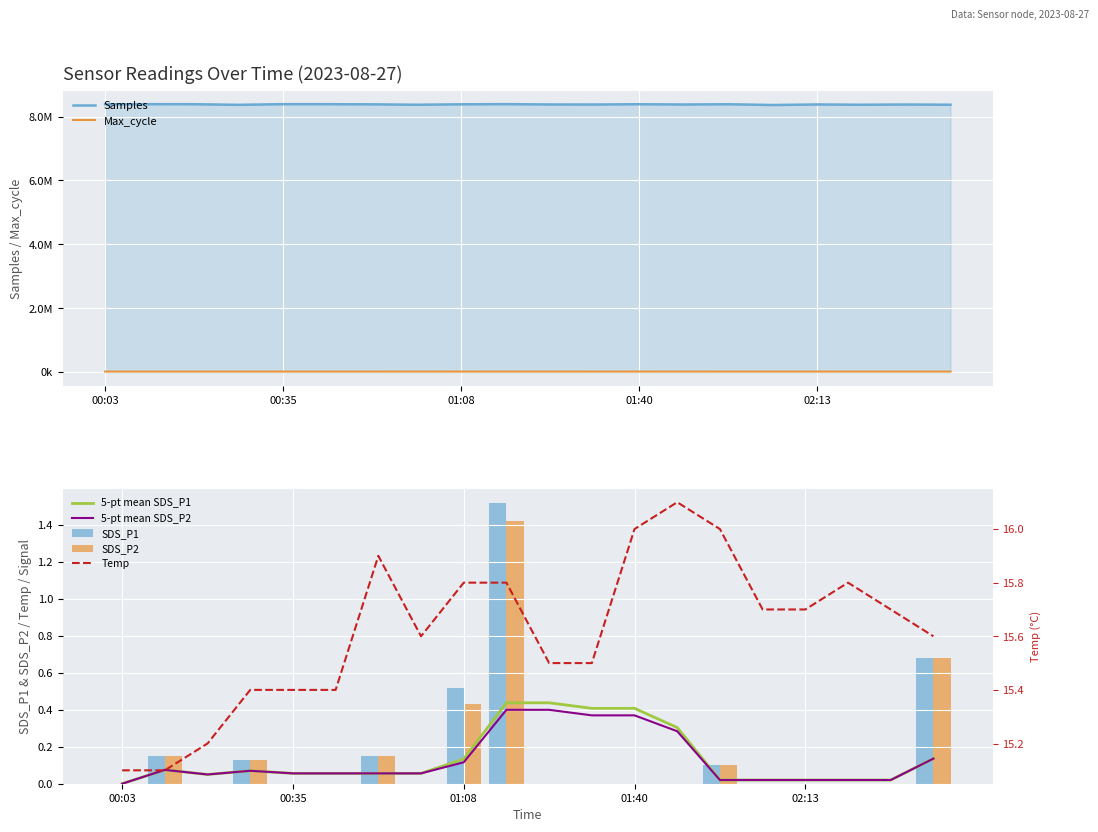

Reading left to right, what are all the values shown in this chart?

Samples: 00:03=8383794.0	00:11=8388210.0	00:19=8386847.0	00:27=8367073.0	00:35=8388391.0	00:43=8387674.0	00:51=8383004.0	00:59=8369996.0	01:08=8383452.0	01:16=8389397.0	01:24=8378306.0	01:32=8377178.0	01:40=8386084.0	01:48=8377483.0	01:57=8385628.0	02:05=8361440.0	02:13=8378871.0	02:21=8370502.0	02:29=8377208.0	02:37=8370808.0
Max_cycle: 00:03=20092.0	00:11=20021.0	00:19=20025.0	00:27=20112.0	00:35=20024.0	00:43=20040.0	00:51=20028.0	00:59=20524.0	01:08=20028.0	01:16=20509.0	01:24=20542.0	01:32=20036.0	01:40=20032.0	01:48=20499.0	01:57=20016.0	02:05=20033.0	02:13=20025.0	02:21=20021.0	02:29=20064.0	02:37=20068.0
Temp: 00:03=15.1	00:11=15.1	00:19=15.2	00:27=15.4	00:35=15.4	00:43=15.4	00:51=15.9	00:59=15.6	01:08=15.8	01:16=15.8	01:24=15.5	01:32=15.5	01:40=16.0	01:48=16.1	01:57=16.0	02:05=15.7	02:13=15.7	02:21=15.8	02:29=15.7	02:37=15.6
SDS_P1: 00:03=0.0	00:11=0.1	00:19=0.0	00:27=0.1	00:35=0.0	00:43=0.0	00:51=0.1	00:59=0.0	01:08=0.5	01:16=1.5	01:24=0.0	01:32=0.0	01:40=0.0	01:48=0.0	01:57=0.1	02:05=0.0	02:13=0.0	02:21=0.0	02:29=0.0	02:37=0.7
SDS_P2: 00:03=0.0	00:11=0.1	00:19=0.0	00:27=0.1	00:35=0.0	00:43=0.0	00:51=0.1	00:59=0.0	01:08=0.4	01:16=1.4	01:24=0.0	01:32=0.0	01:40=0.0	01:48=0.0	01:57=0.1	02:05=0.0	02:13=0.0	02:21=0.0	02:29=0.0	02:37=0.7